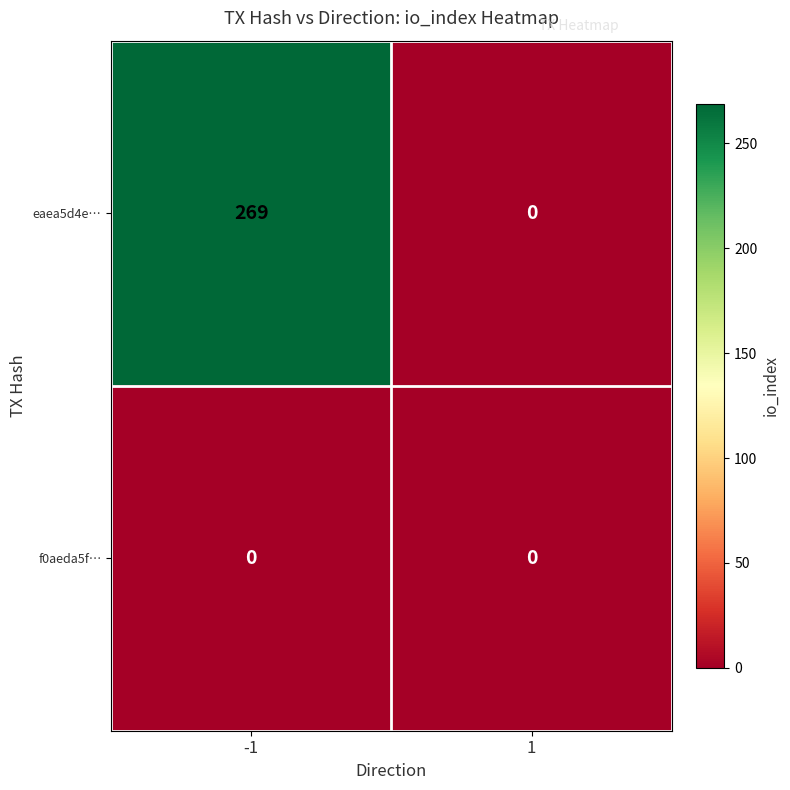

At how many categories does at least one series exceed 242?

1